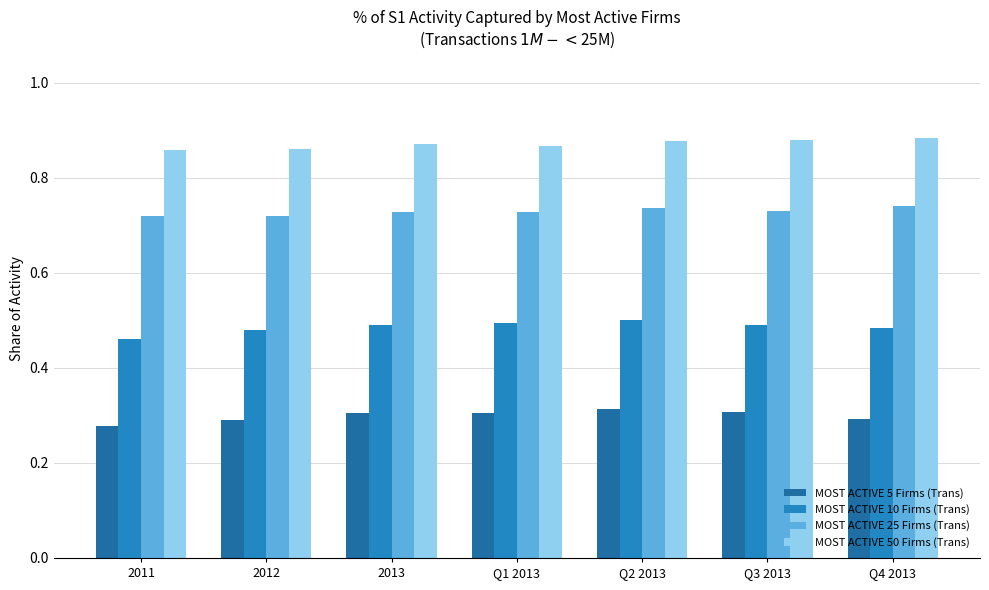

At which category does the chart reach its peak across all series?

Q4 2013